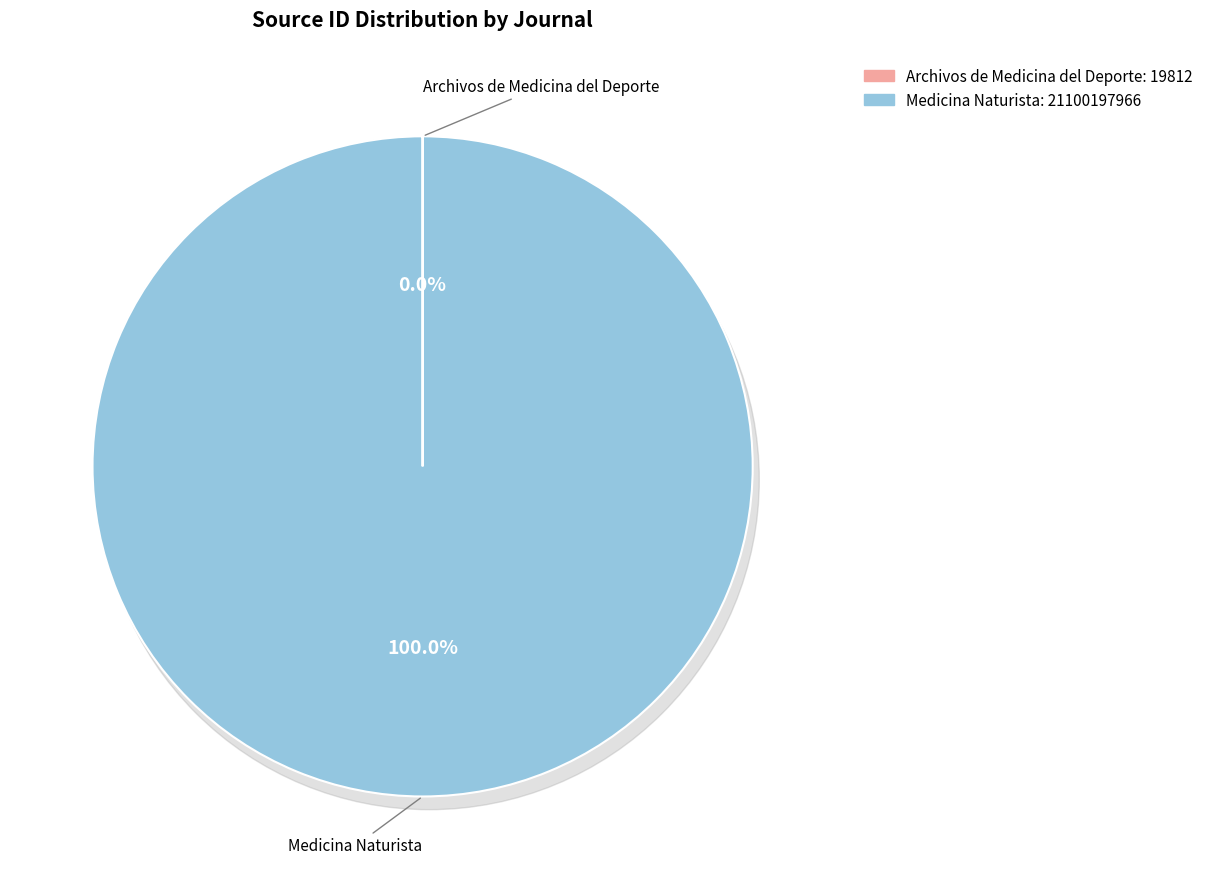

What is the ratio of the value at Medicina Naturista to the value at Archivos de Medicina del Deporte?

1065021.1